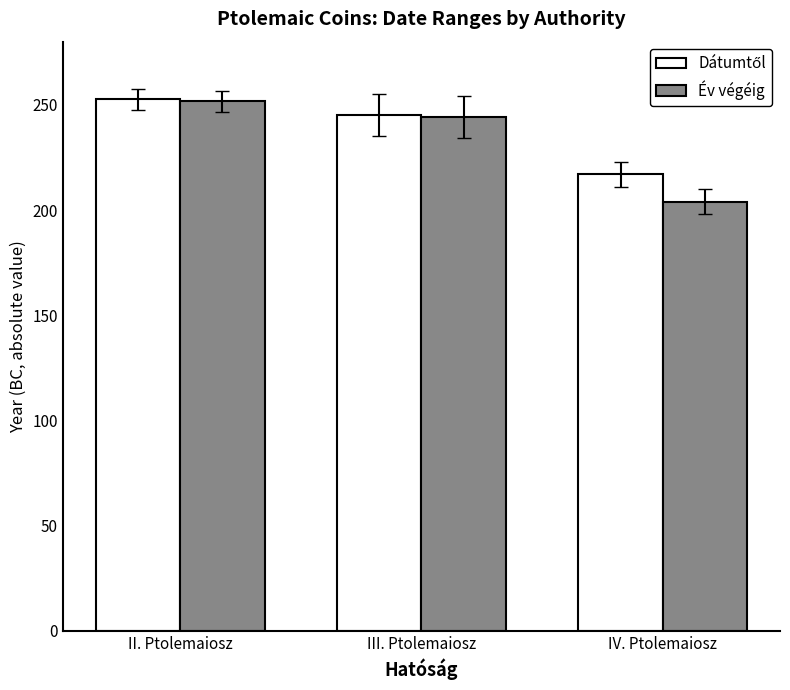

What is the greatest value displayed?

252.6